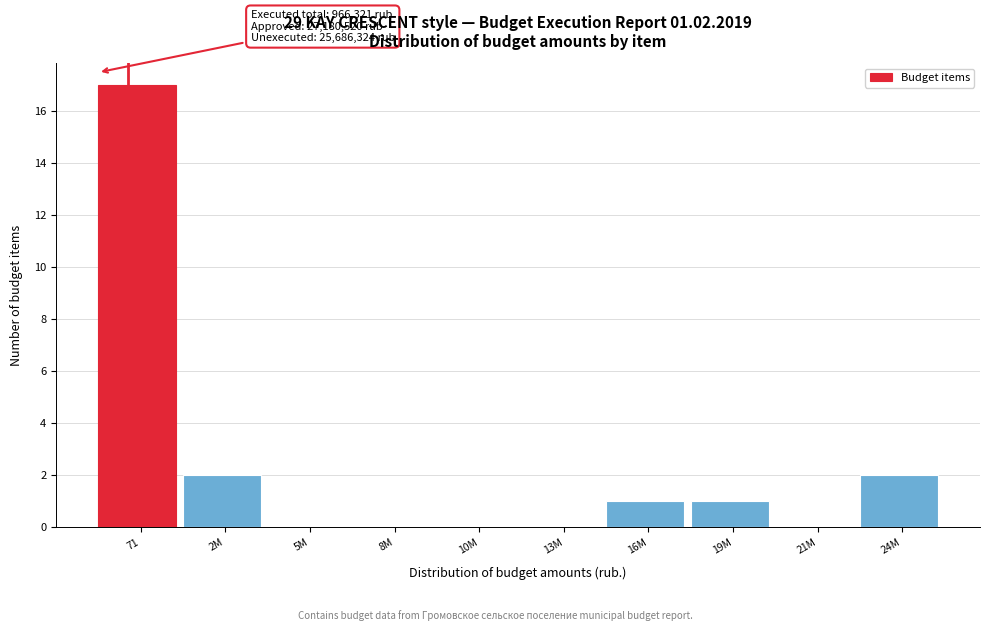

Reading right to left, transcribe all the data shown in this chart.

24M=2	21M=0	19M=1	16M=1	13M=0	10M=0	8M=0	5M=0	2M=2	71=17